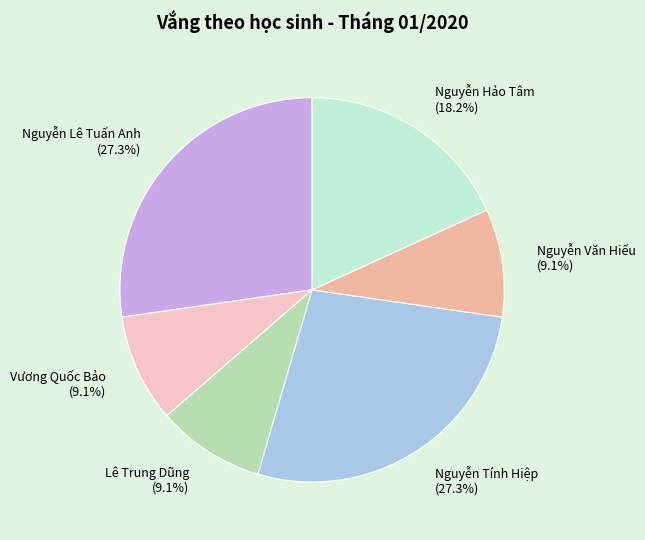

Is the sum of Vương Quốc Bảo (9.1%) and Nguyễn Văn Hiếu (9.1%) greater than half?

No